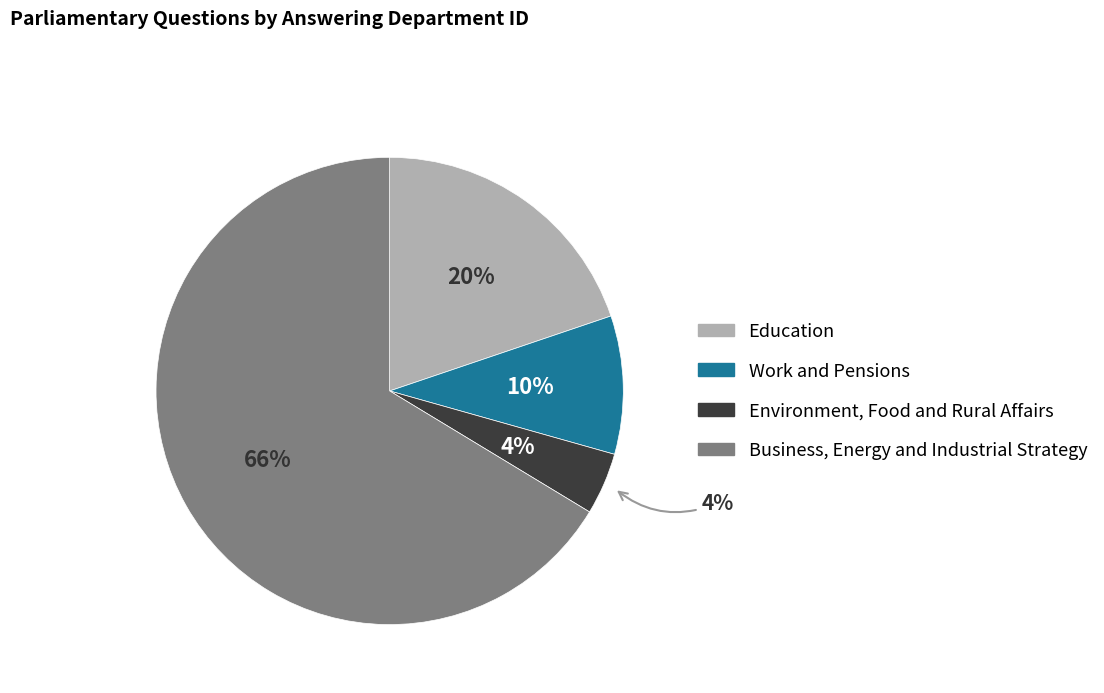

Count the number of slices in the pie.

4